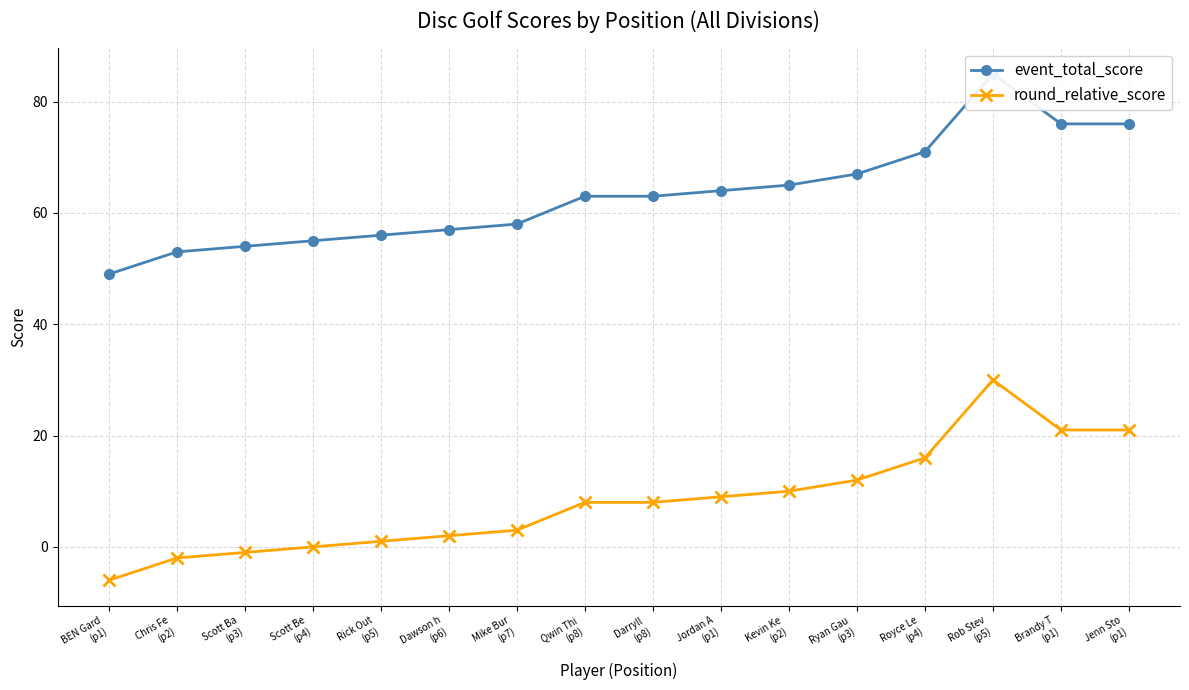

What position from the right is Qwin Thi
(p8)?

9